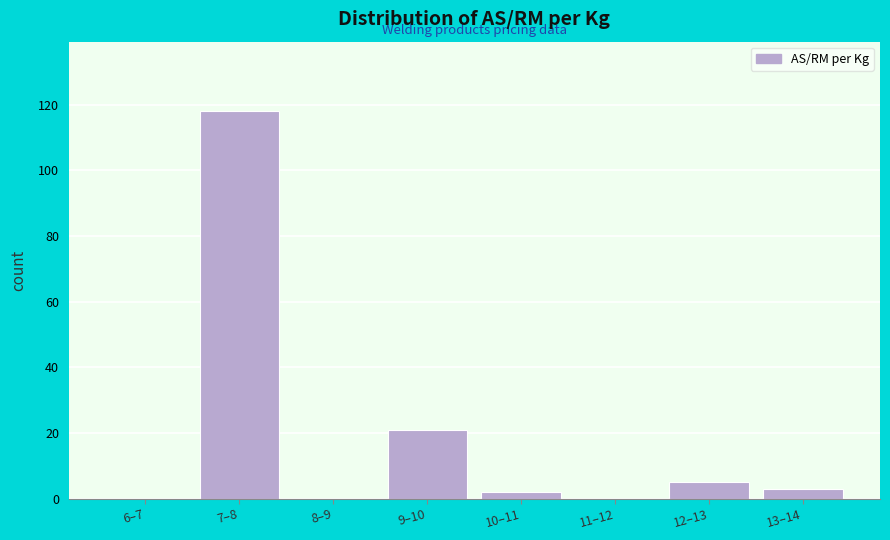

Reading left to right, extract all data points from this chart.

6–7=0	7–8=118	8–9=0	9–10=21	10–11=2	11–12=0	12–13=5	13–14=3